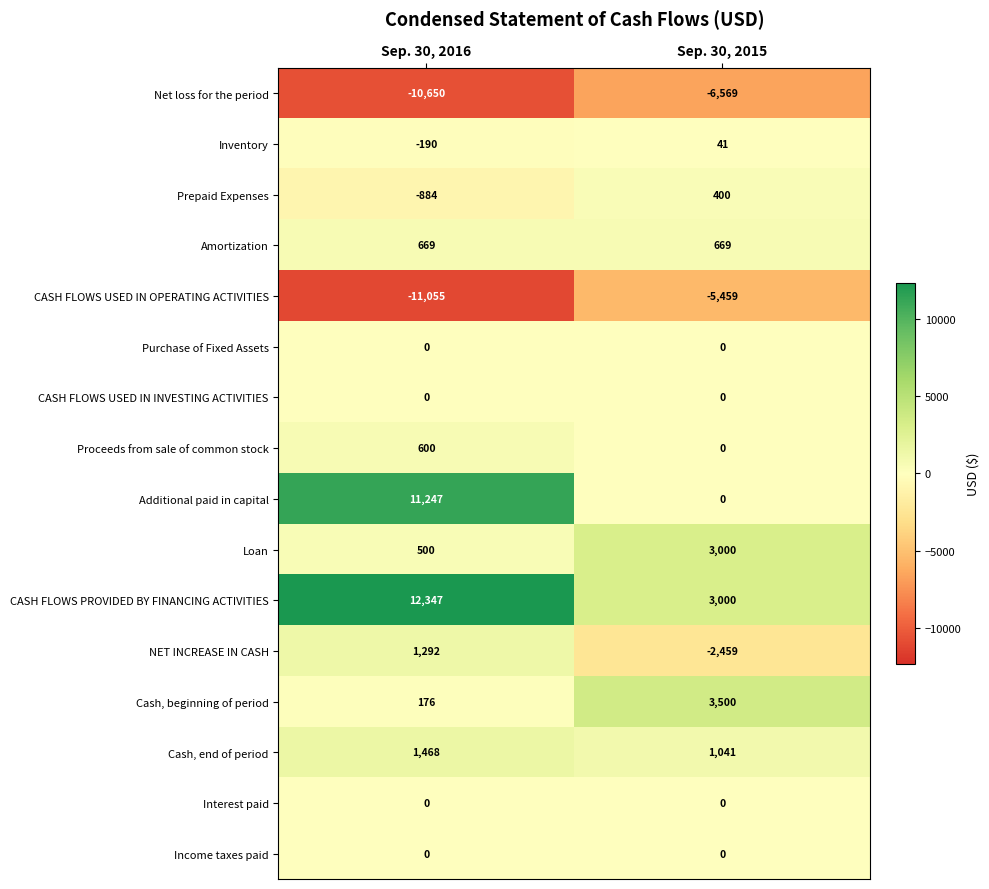

How many categories are shown in the chart?

2